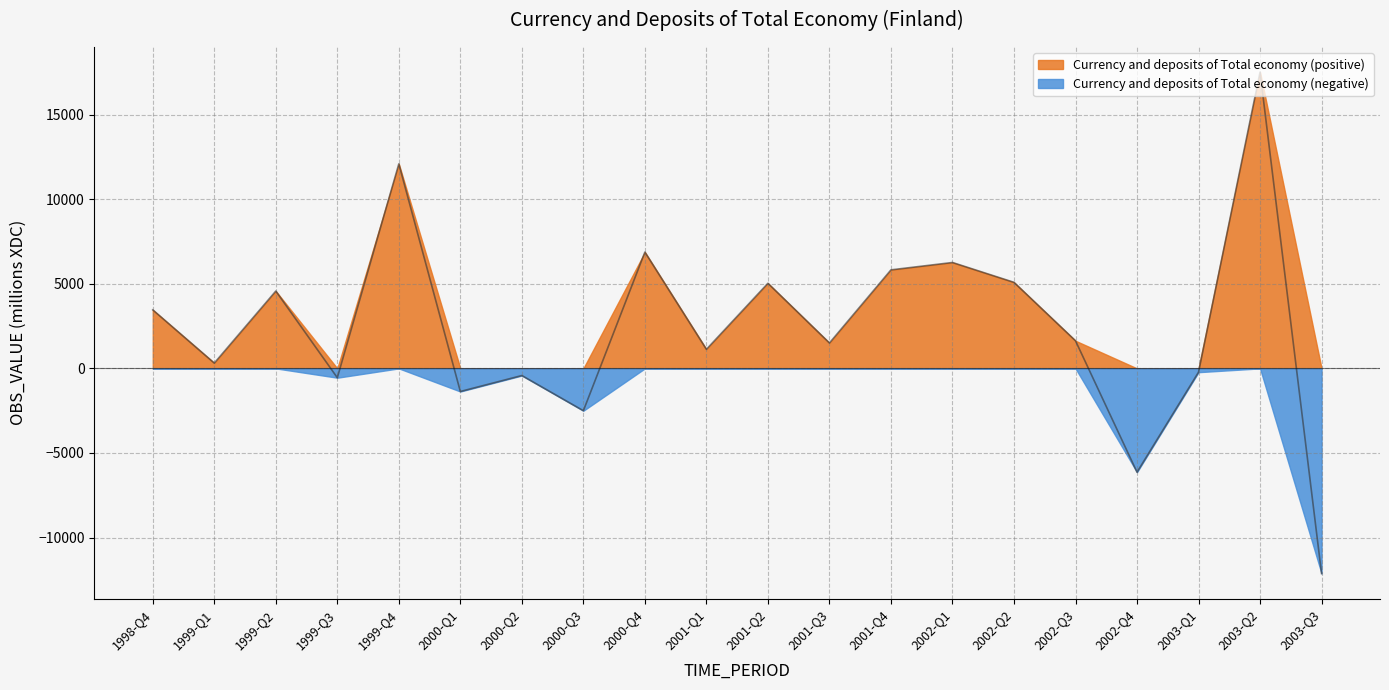

What is the approximate value at 2001-Q3?

1502